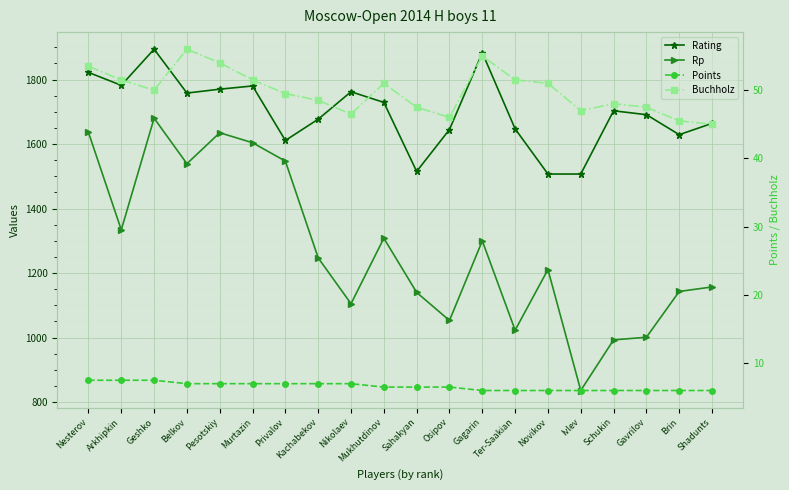

Which category has the lowest value in the Rp series?

Ivlev